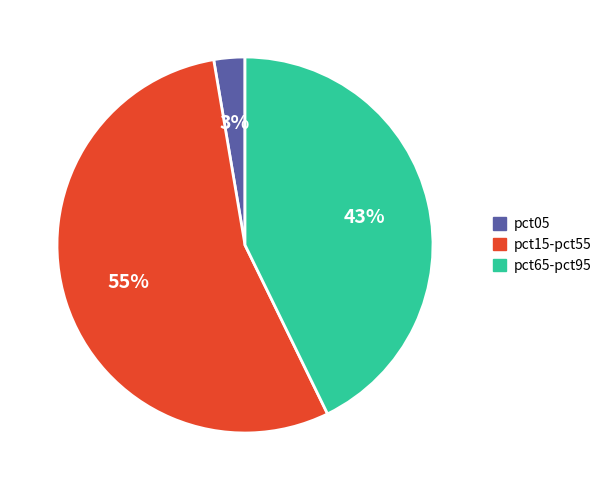

Which slice is the smallest?

pct05